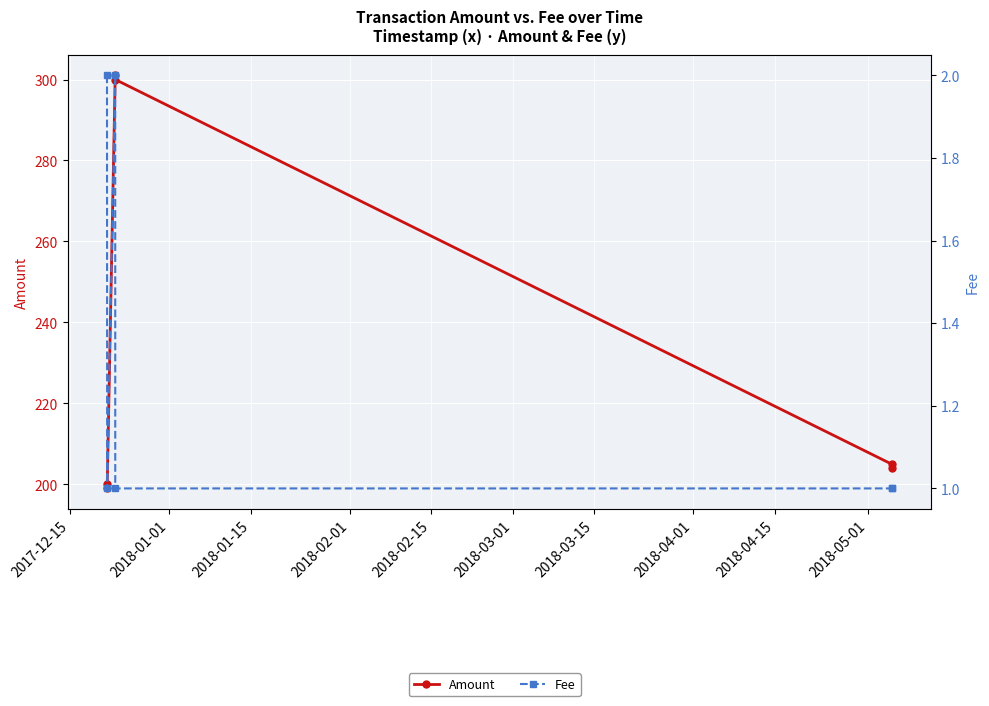

True or false: Fee and Amount intersect in this chart.

False